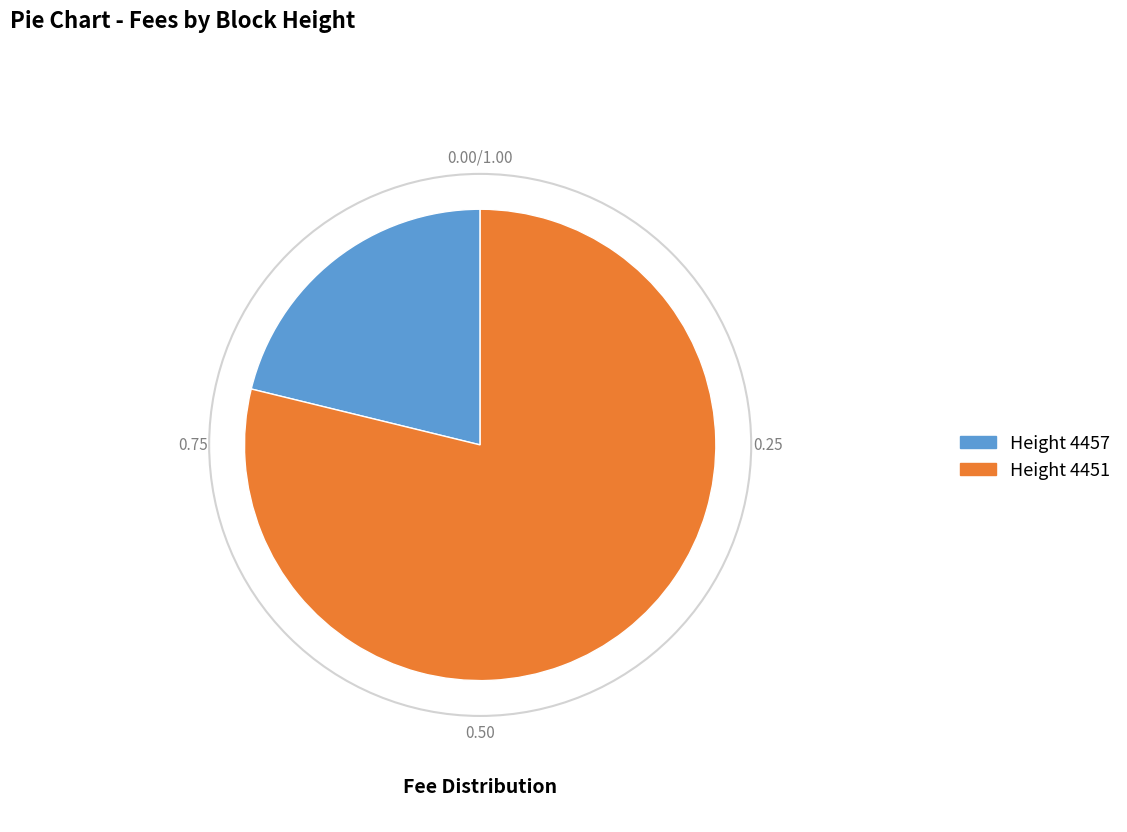

Count the number of slices in the pie.

2